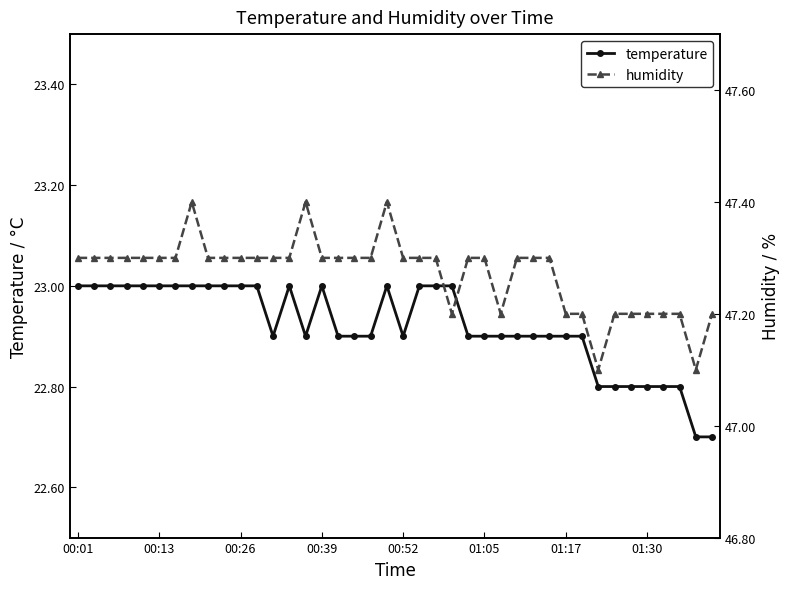

What is the value of the humidity point at the 36th from the left?

47.2